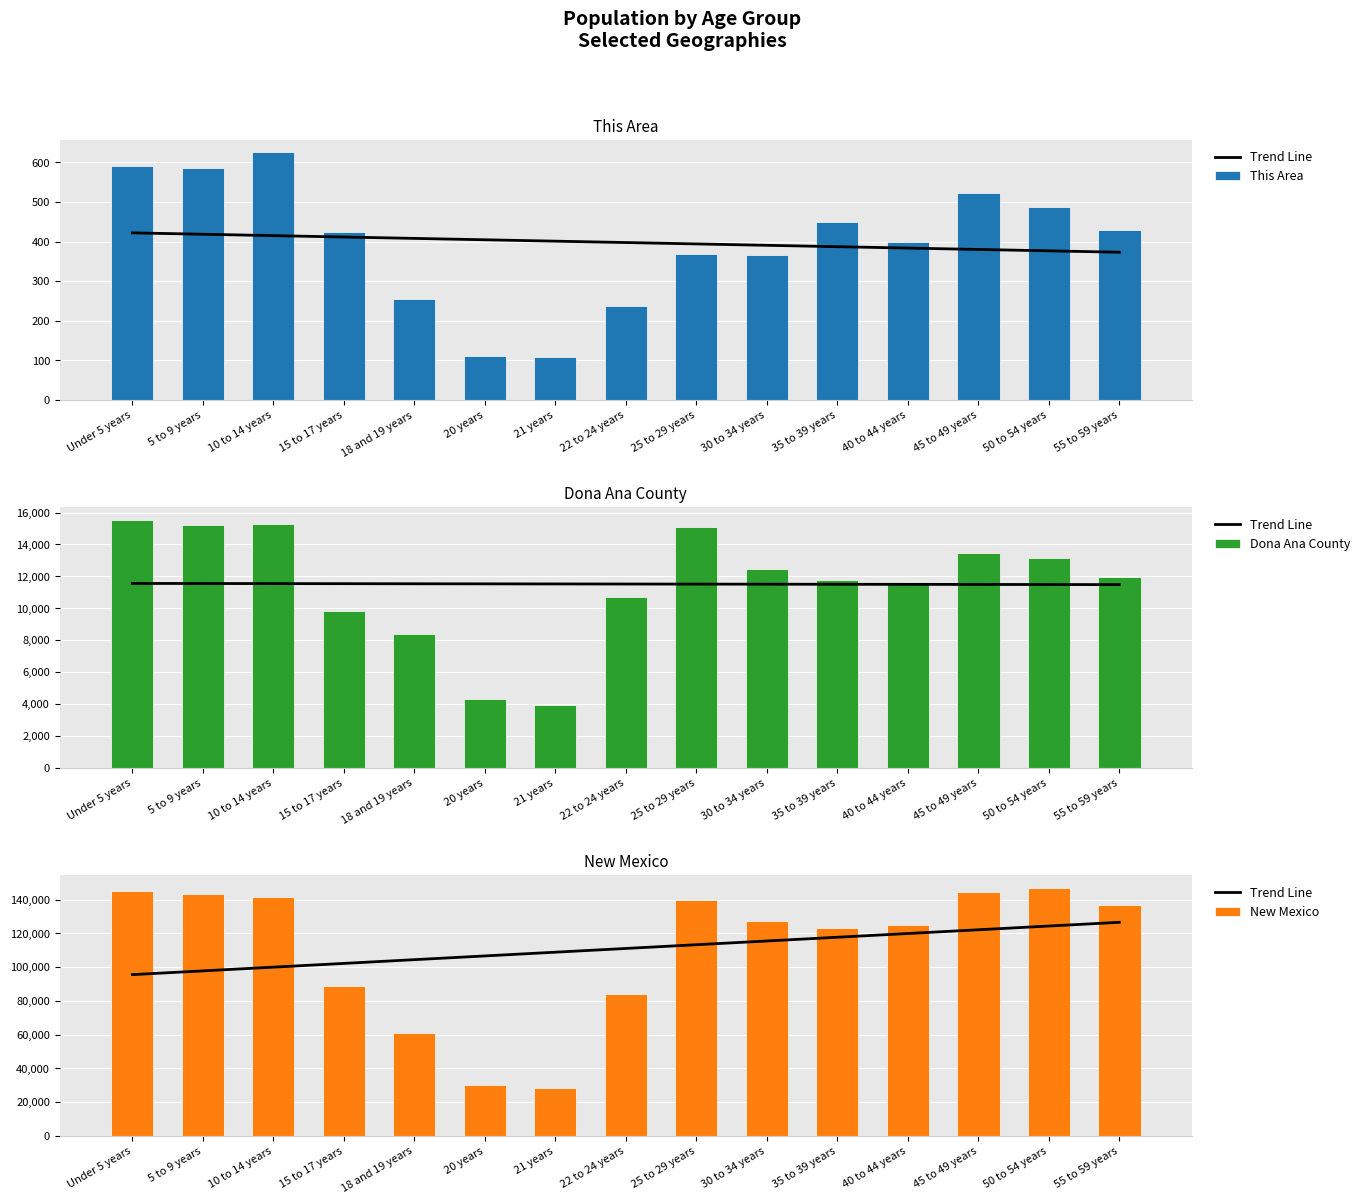

The value of New Mexico at 18 and 19 years is 61169.0. True or false?

True